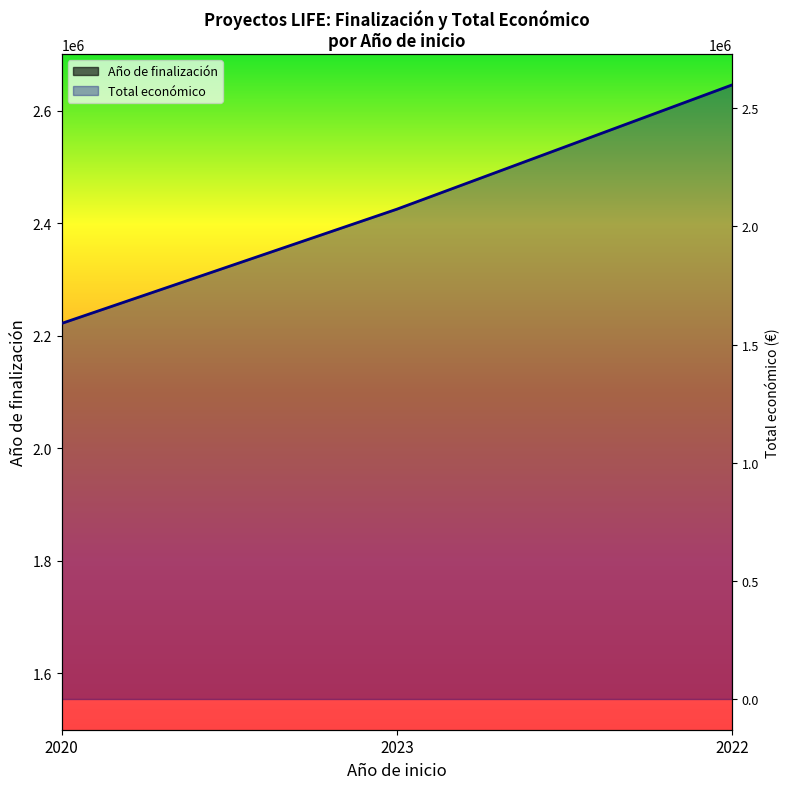

Is the value of Año de finalización at 2020 greater than the value of Total económico at 2022?

No